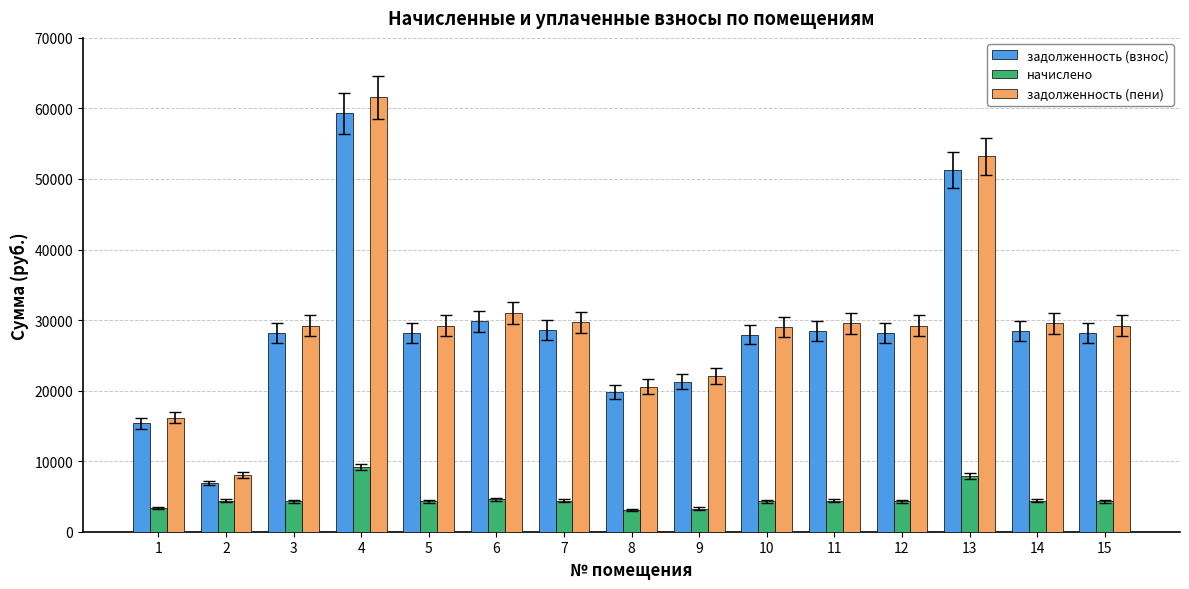

Which series has the widest spread of values?

задолженность (пени)